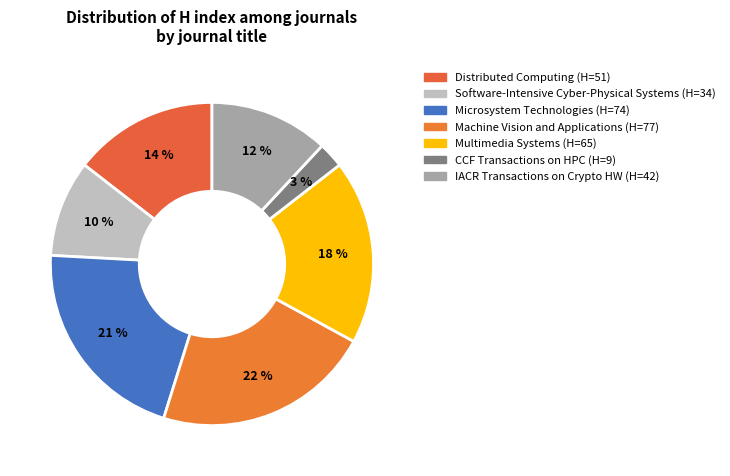

Which slice is the largest?

Machine Vision and Applications (H=77)